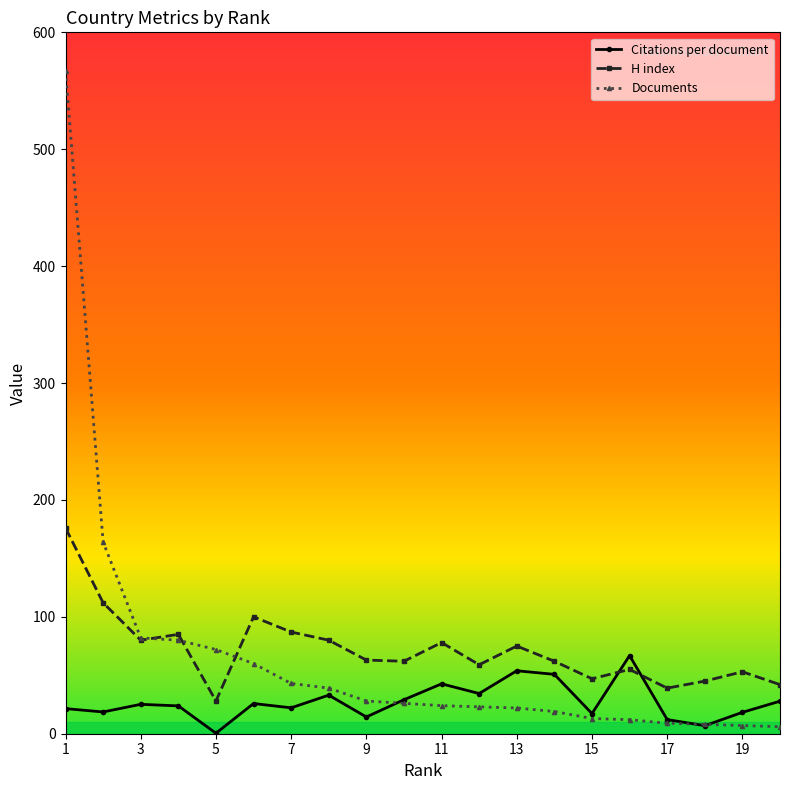

What is the value of the Documents point at the 19th from the left?

7.0